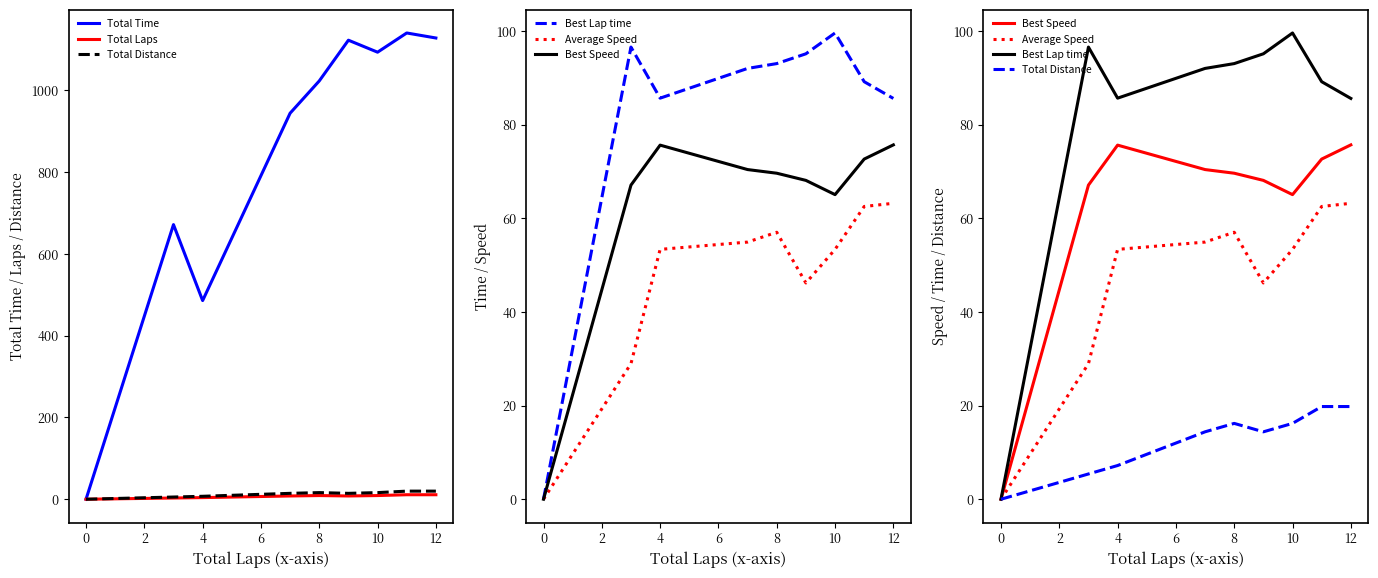

What is the greatest value displayed?

1139.9